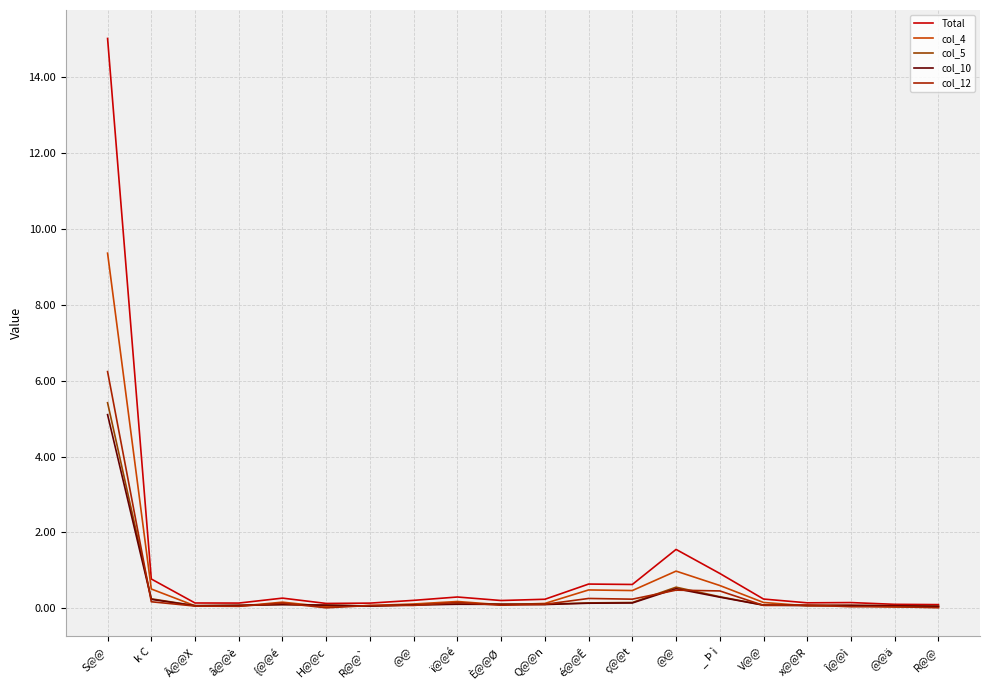

What is the total value across all series at k C?

1.9